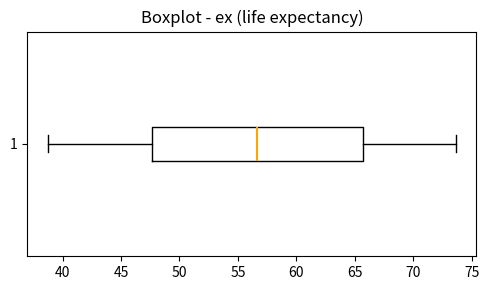

Read this box plot against the x-axis: the position of the median line, the range covered by the box, and the ends of both whiskers. The values are not printed on the chart, so give them approximately, as read against the axis.

median 56.5, box 47.5 to 65.5, whiskers 38.5 to 73.5